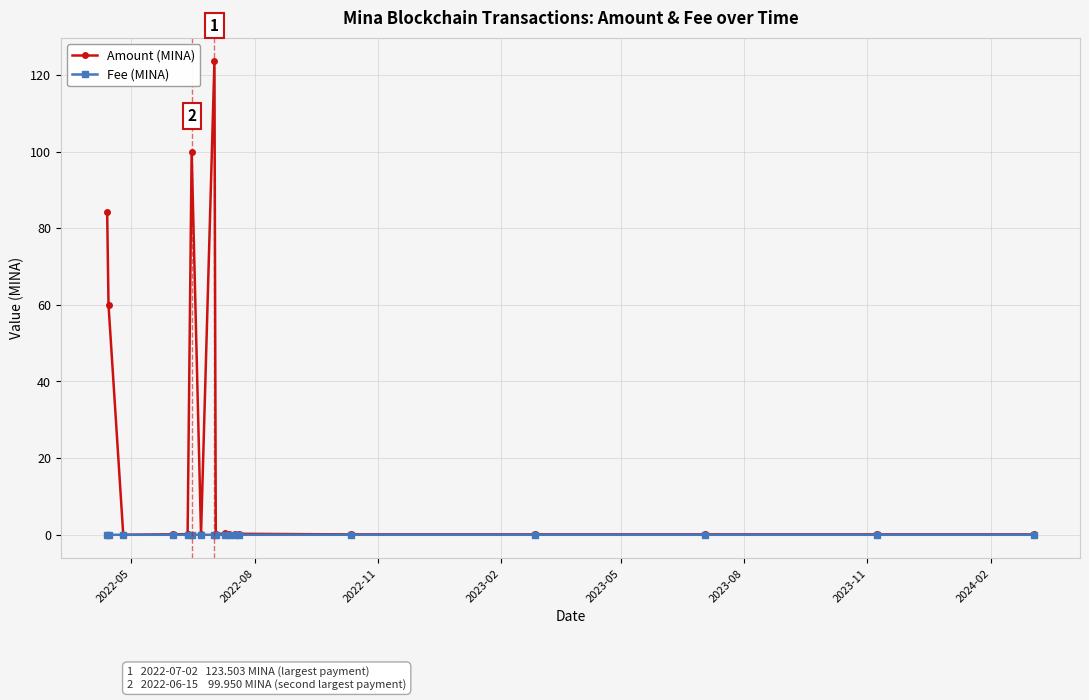

True or false: Amount (MINA) has more than 1 interior local peaks.

True